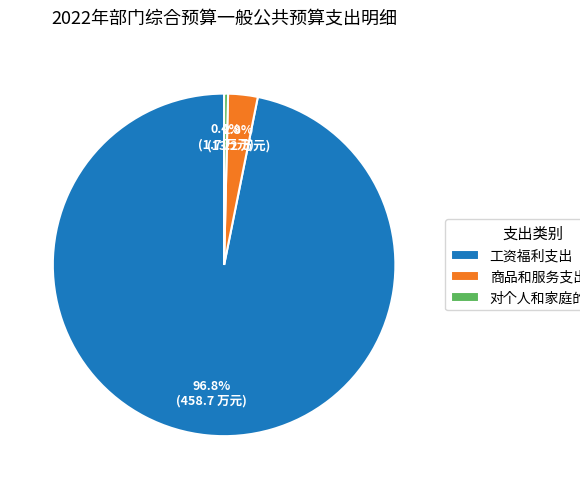

How much of the chart is everything except 对个人和家庭的补助?

99.6%